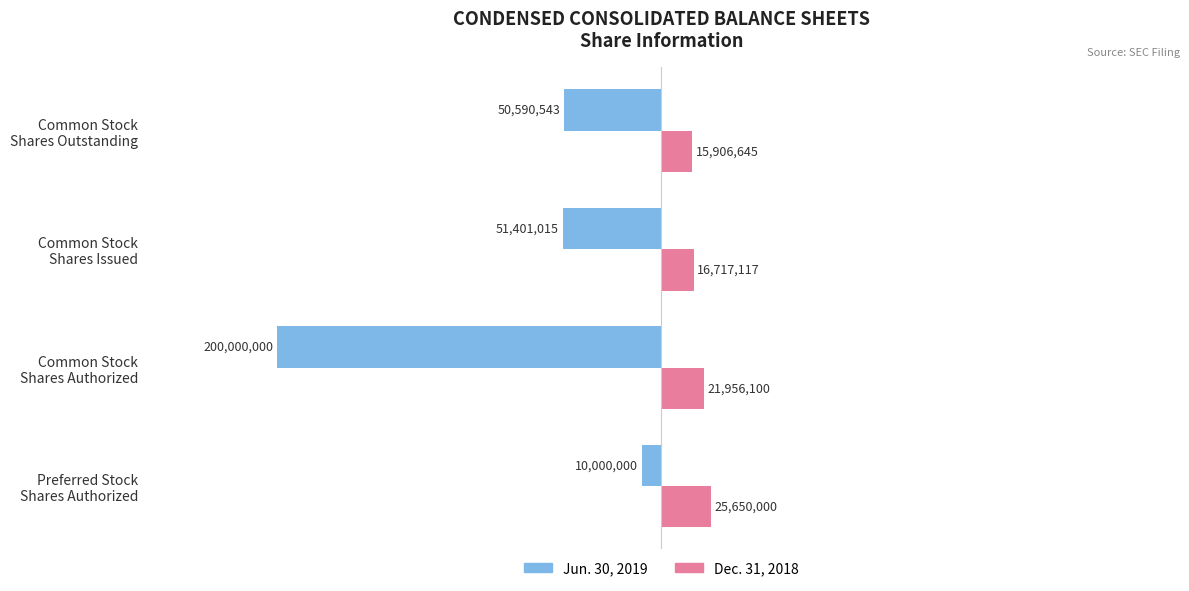

Which label corresponds to the smallest value in the chart?

Common Stock
Shares Authorized